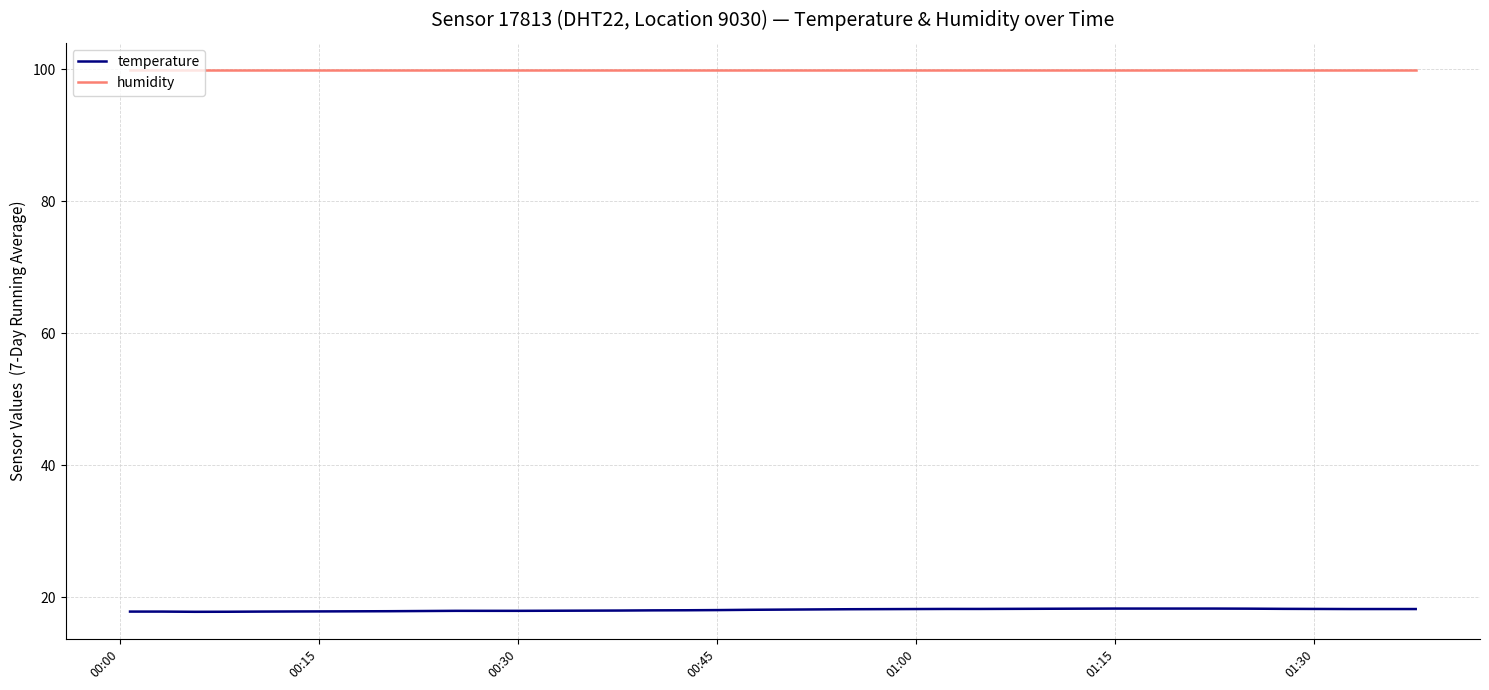

Rank the series by their maximum value, from highest to lowest.

humidity, temperature